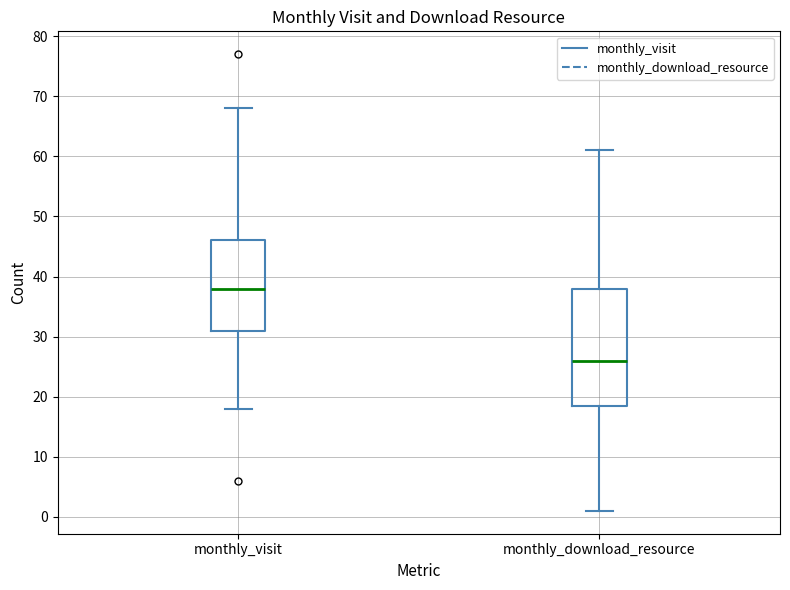

Reading left to right, read every box against the y-axis: the position of its median line, the range the box covers, and the ends of its whiskers. The values are not printed on the chart, so give them approximately, as read against the axis.

monthly_visit: median 38, box 31 to 46, whiskers 18 to 68
monthly_download_resource: median 26, box 19 to 38, whiskers 1 to 61